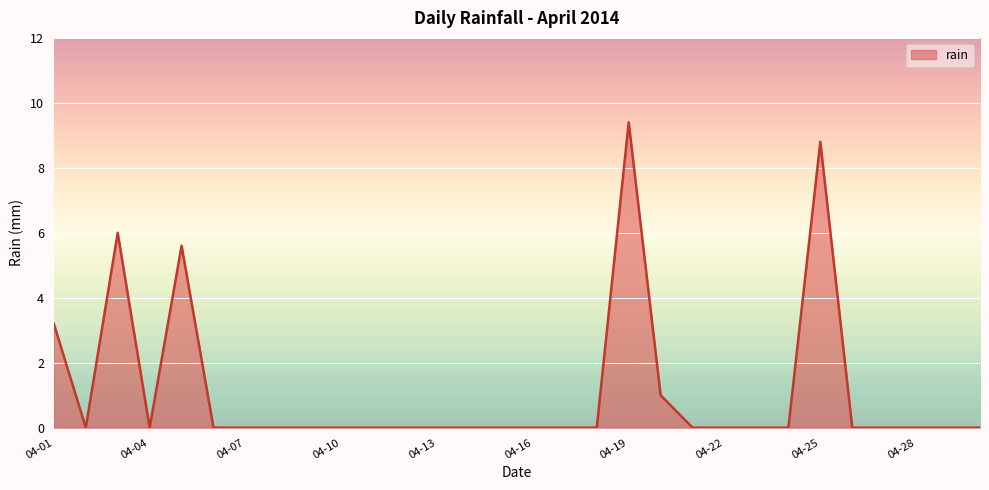

What is the average value?

1.1